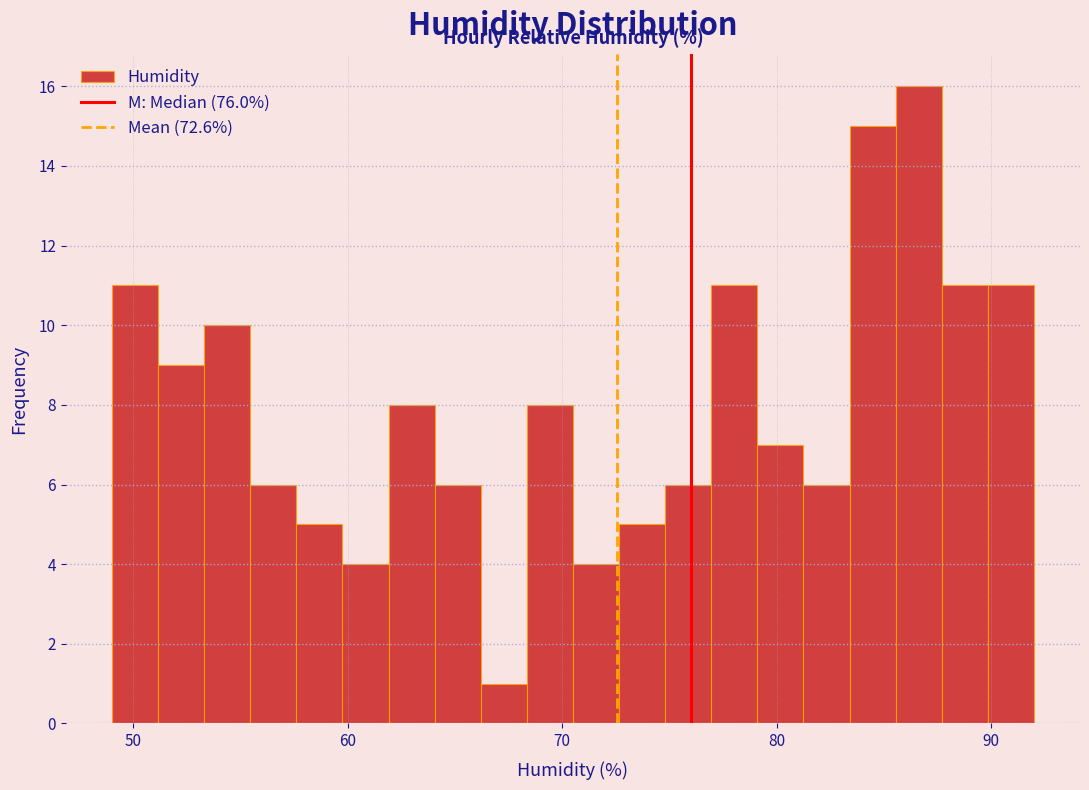

Around what value on the x-axis is the tallest bar? Give the approximate position of its centre, as read against the axis.

87